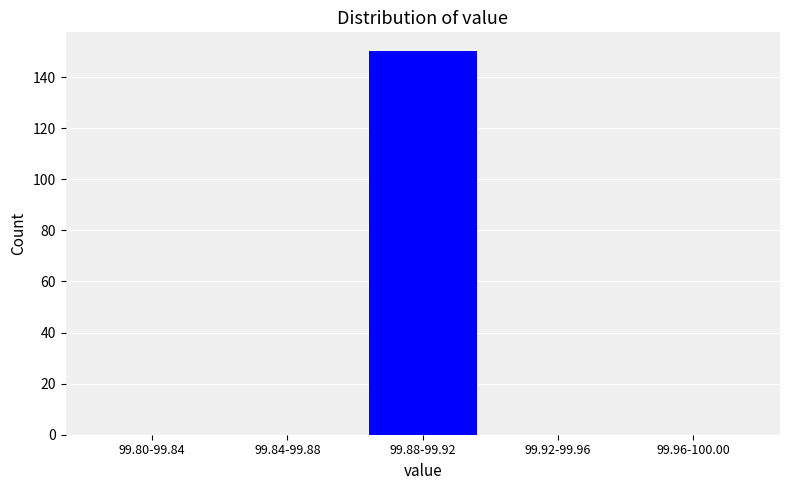

Reading left to right, what are all the values shown in this chart?

99.80-99.84=0	99.84-99.88=0	99.88-99.92=150	99.92-99.96=0	99.96-100.00=0